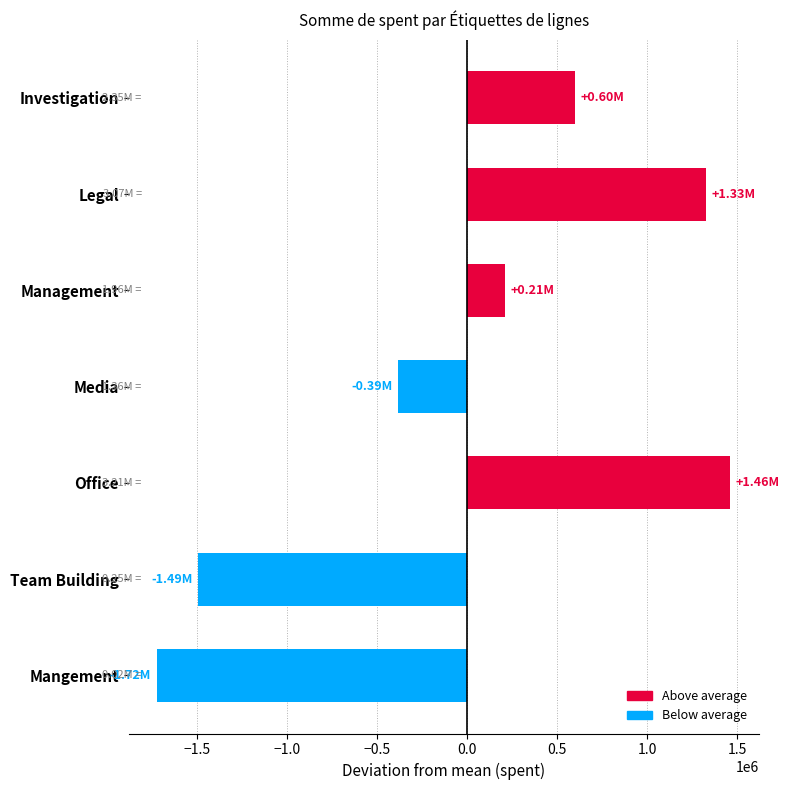

What is the label of the 5th bar from the top?

Office